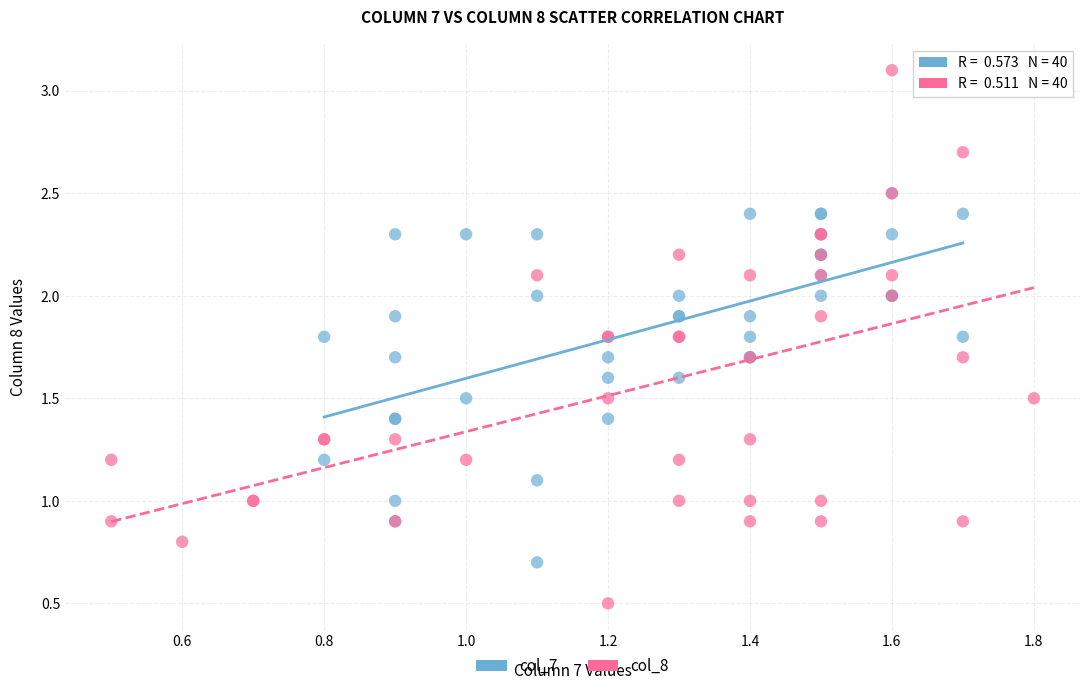

What are all the series names shown in the legend?

col_7, col_8